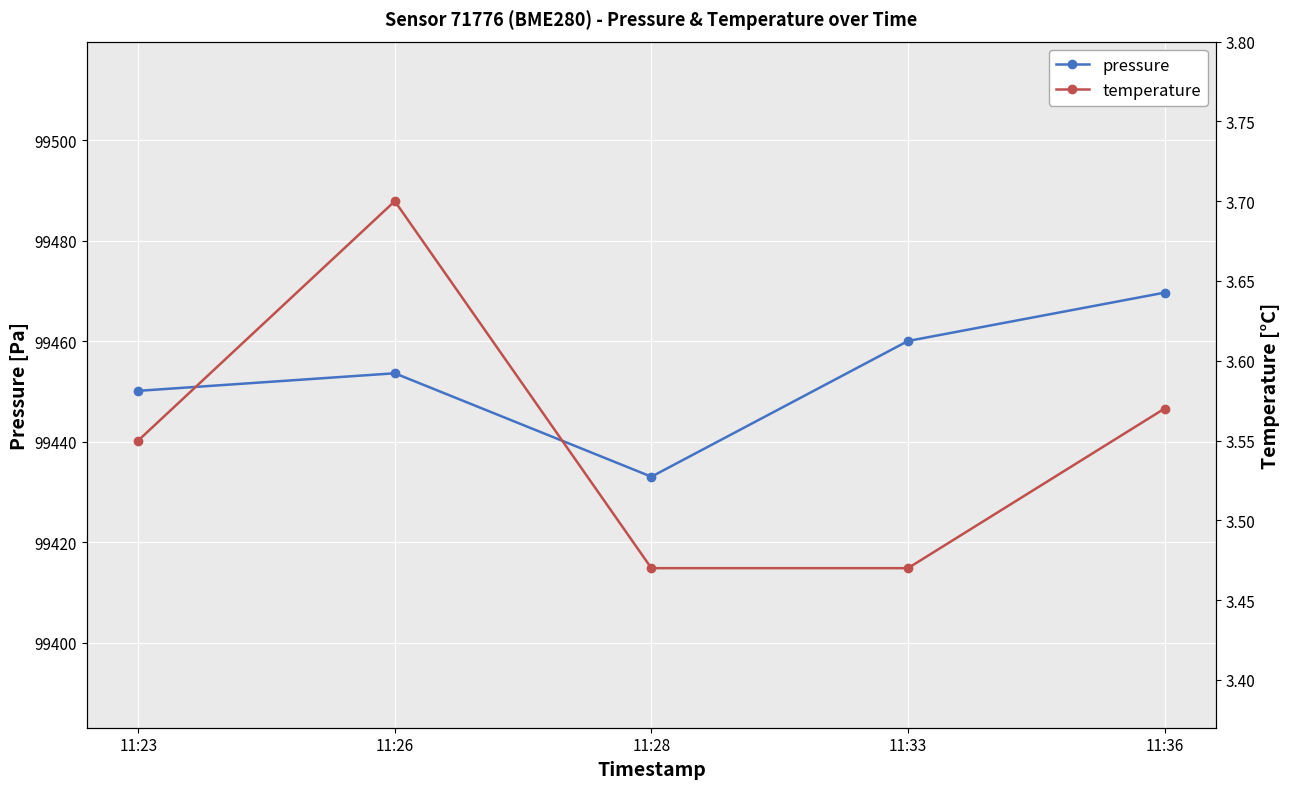

Reading right to left, list all the values displayed in this chart.

pressure: 99469.7	99460.1	99433.0	99453.6	99450.1
temperature: 3.6	3.5	3.5	3.7	3.5